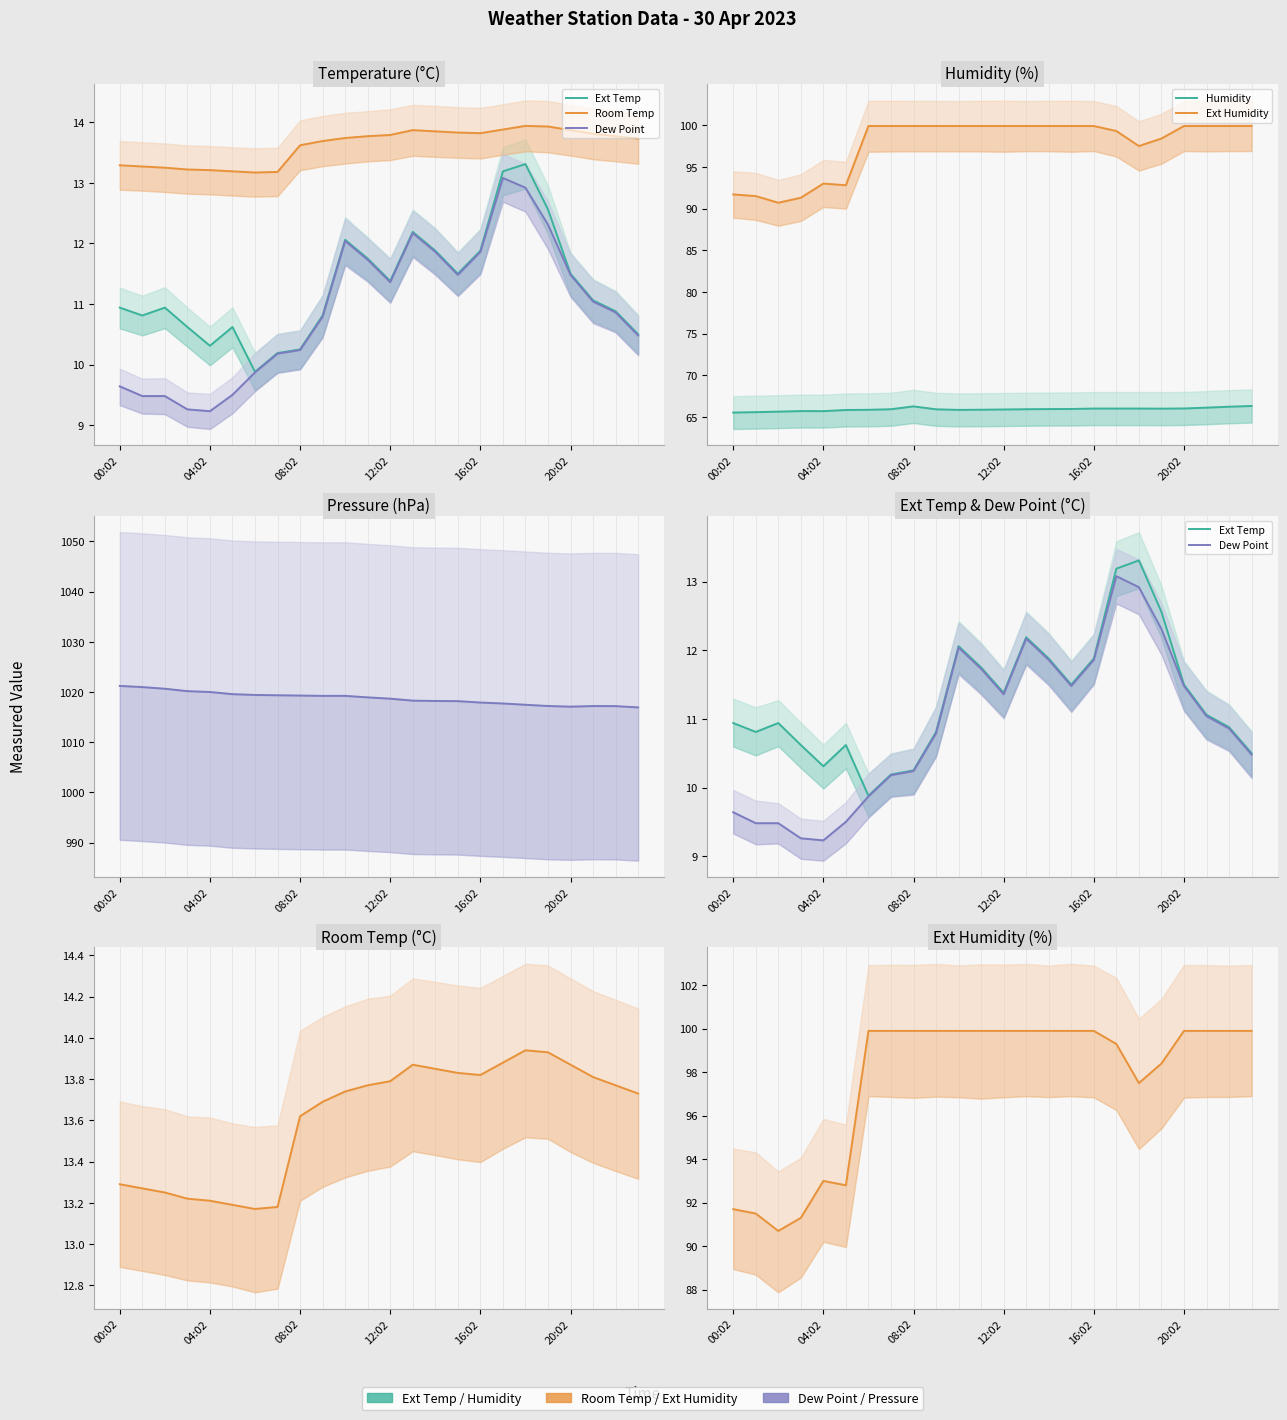

How many interior local peaks does the Room Temp series have?

2